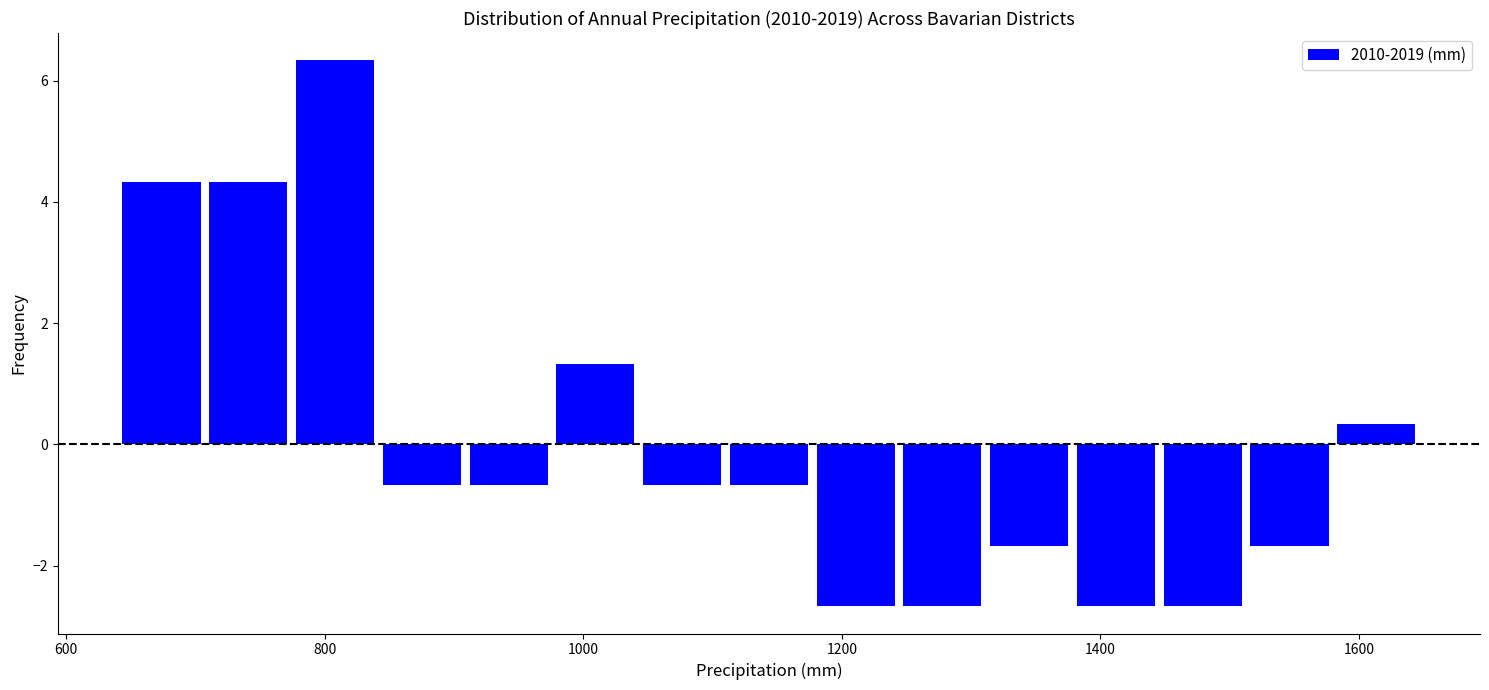

Around what value on the x-axis is the tallest bar? Give the approximate position of its centre, as read against the axis.

800